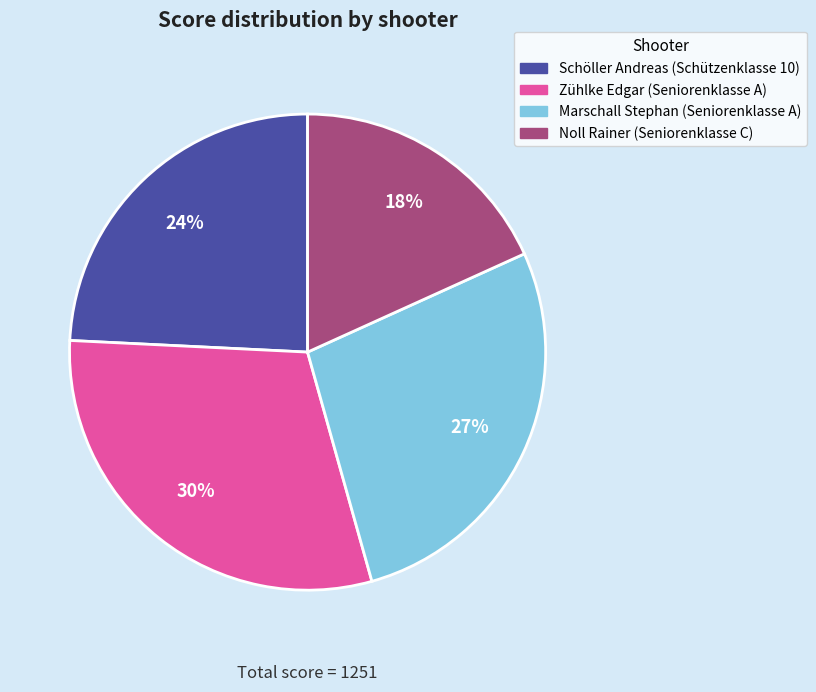

Is the sum of Noll Rainer (Seniorenklasse C) and Schöller Andreas (Schützenklasse 10) greater than half?

No